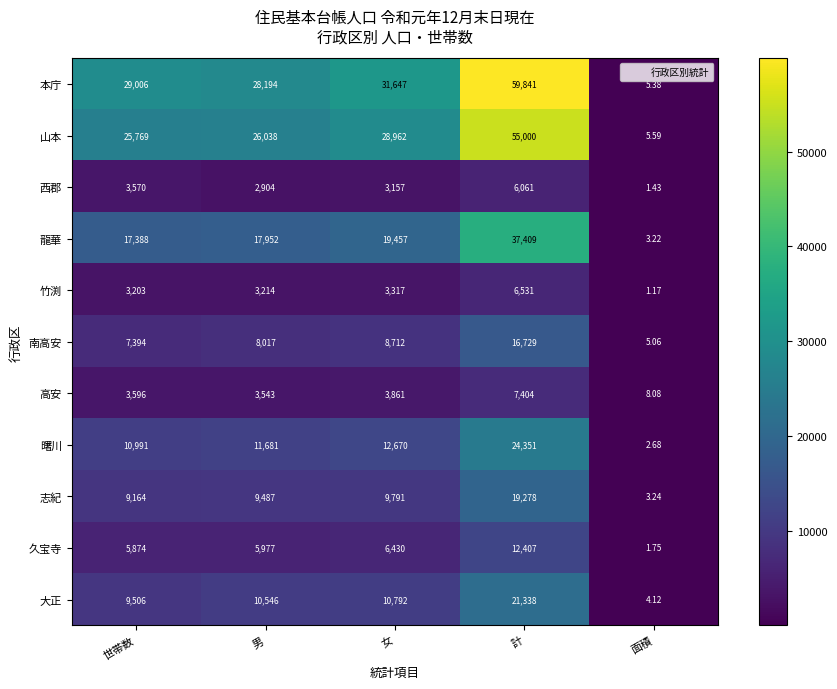

At which category is the sum across all series the highest?

計